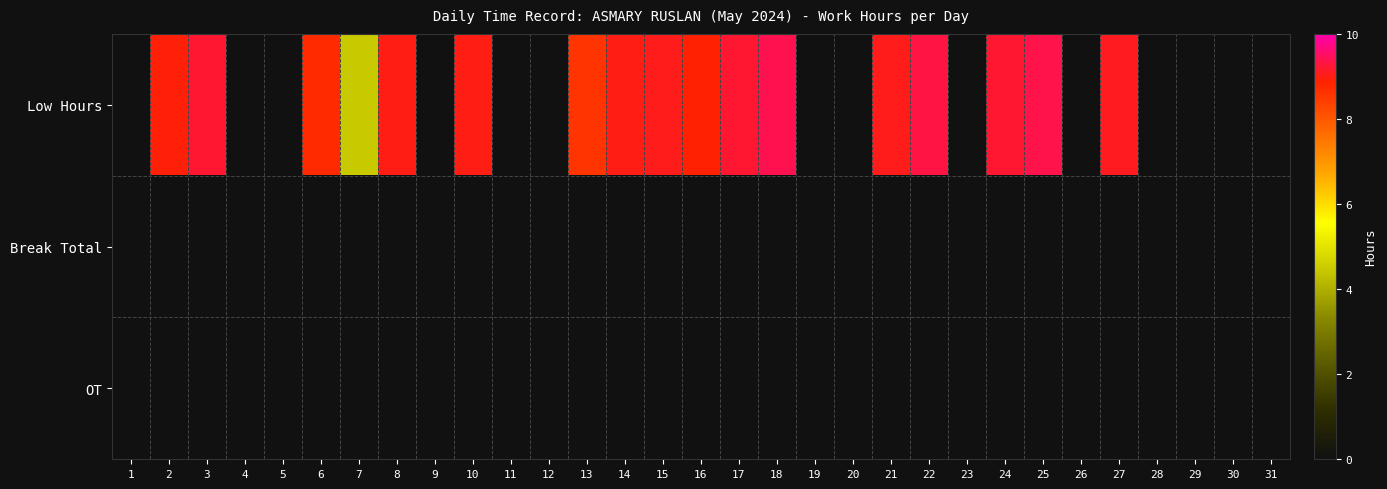

At how many categories does at least one series exceed 2?

17